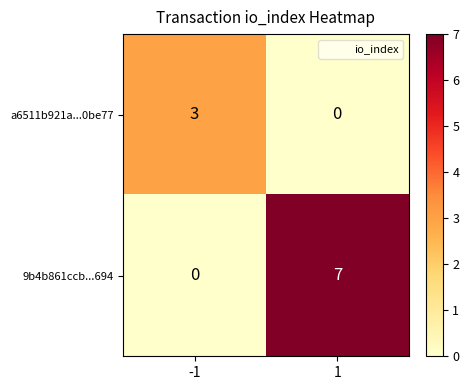

What is the difference between the 9b4b861ccb...694 values at -1 and 1?

7